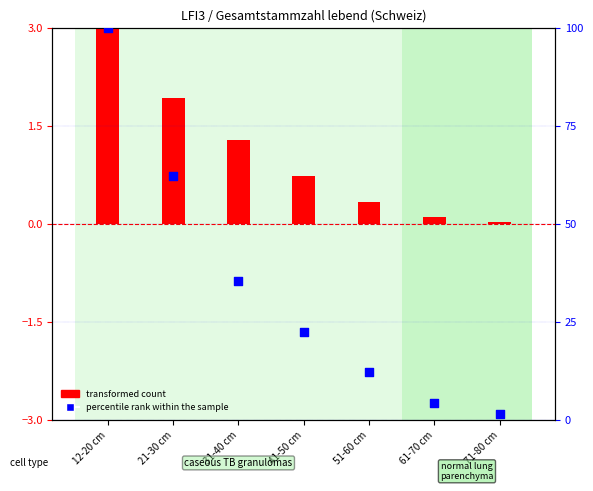

Which series has the widest spread of Y values?

percentile rank within the sample